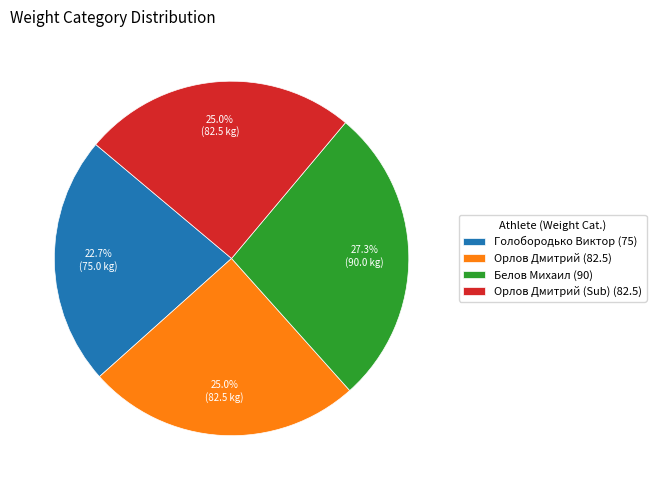

Do Орлов Дмитрий (82.5) and Белов Михаил (90) together represent more than half of the pie?

Yes